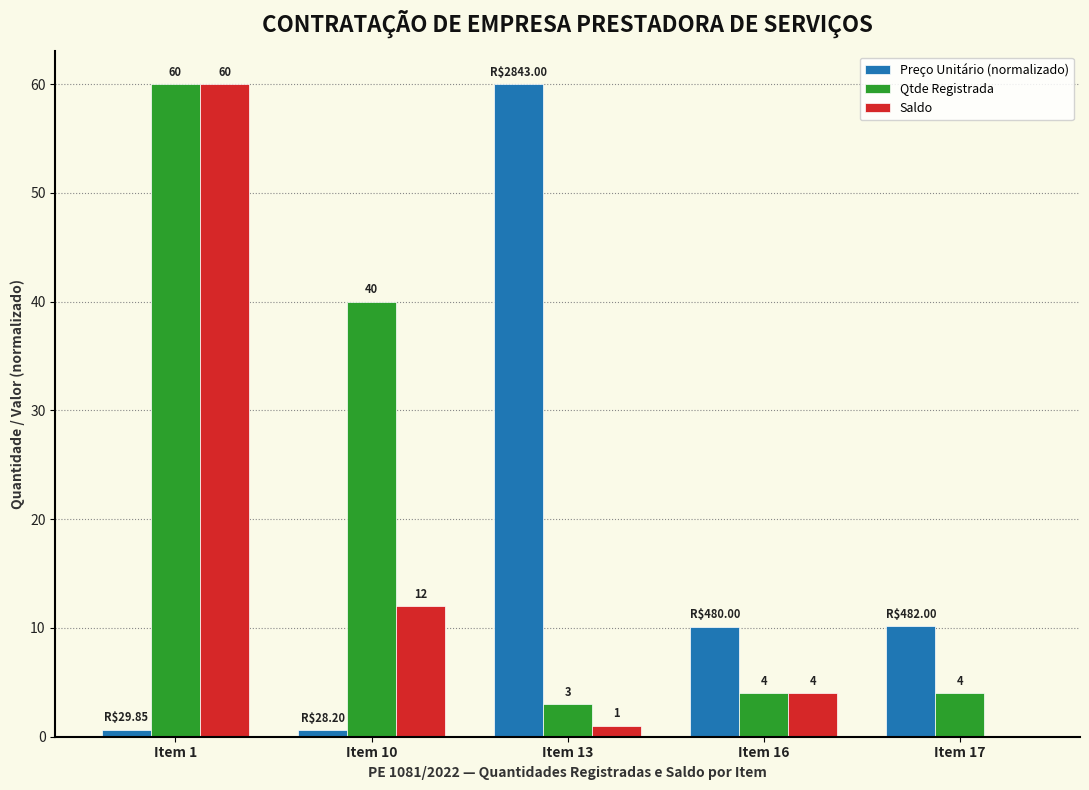

What is the spread (max minus min) of values at Item 17?

10.2